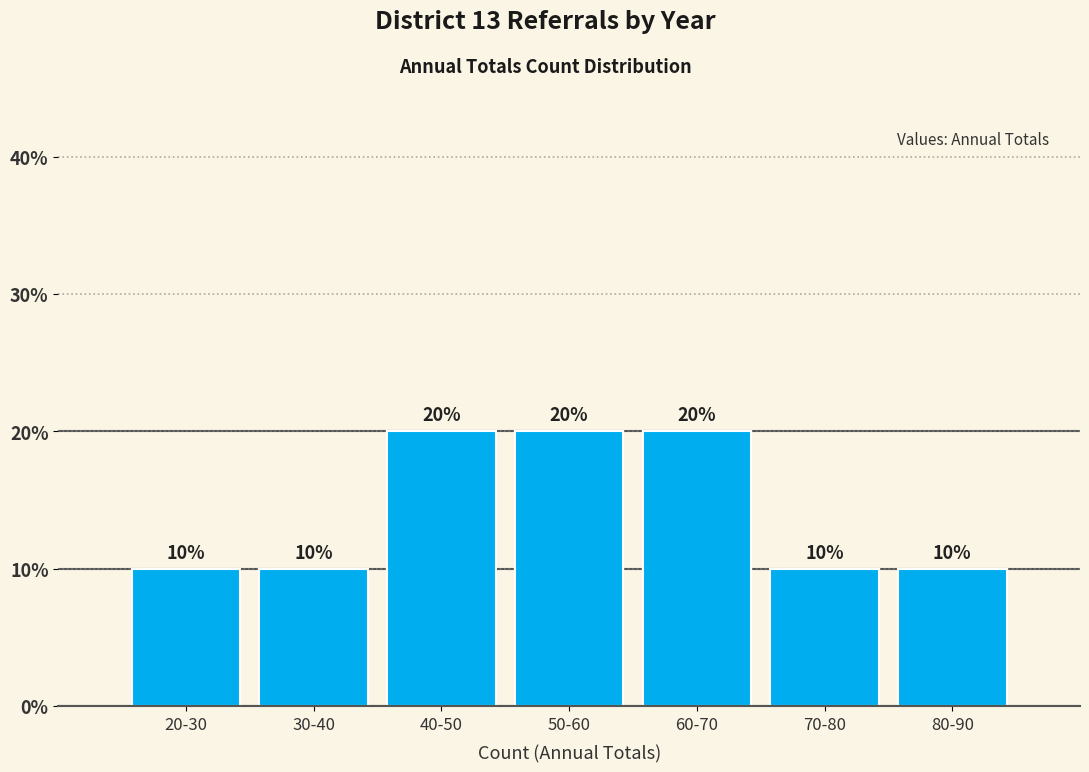

Reading right to left, what are all the values shown in this chart?

80-90=10	70-80=10	60-70=20	50-60=20	40-50=20	30-40=10	20-30=10